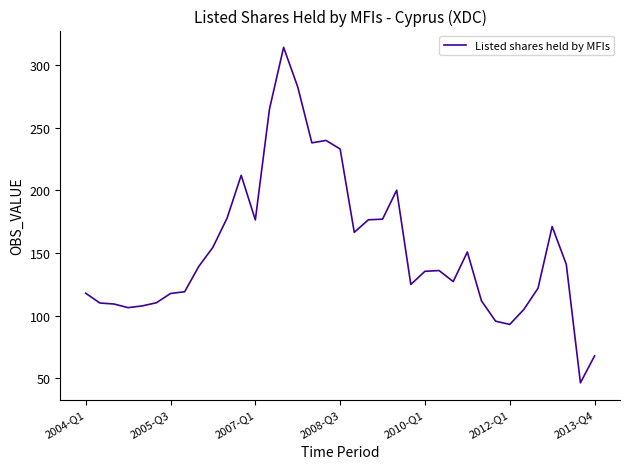

What is the difference between the maximum and minimum values?

267.7